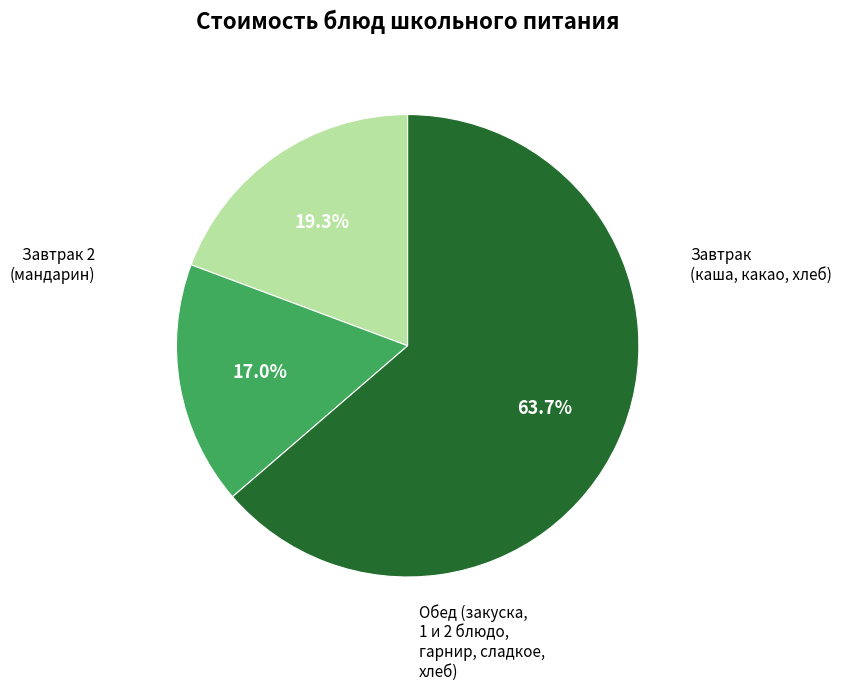

Does any single category account for the majority?

Yes